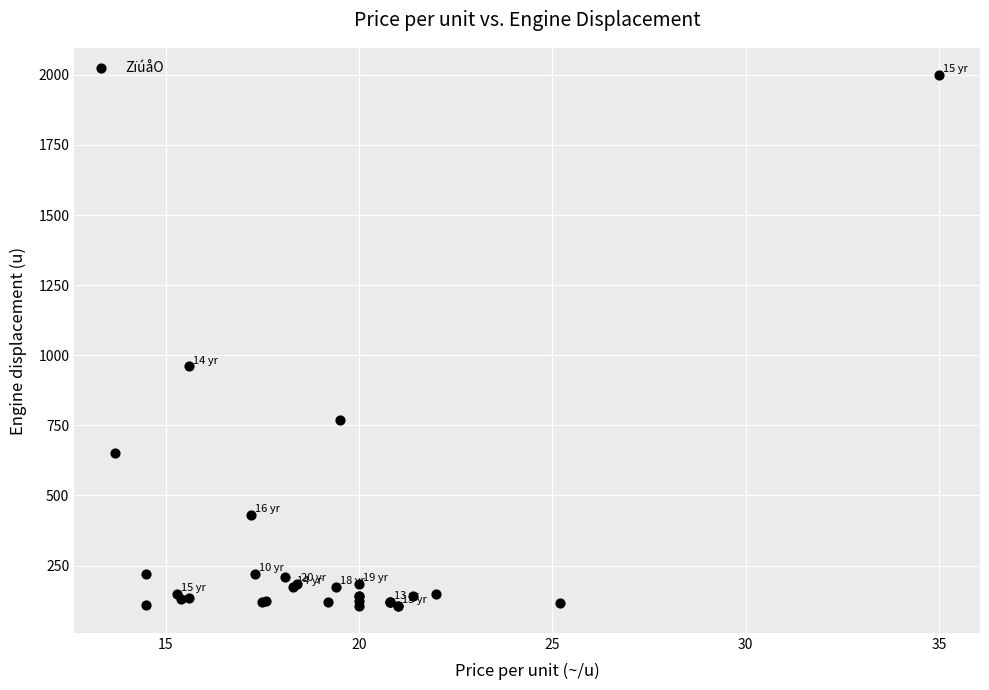

What Y value in the scatter plot is closest to 1052?

960